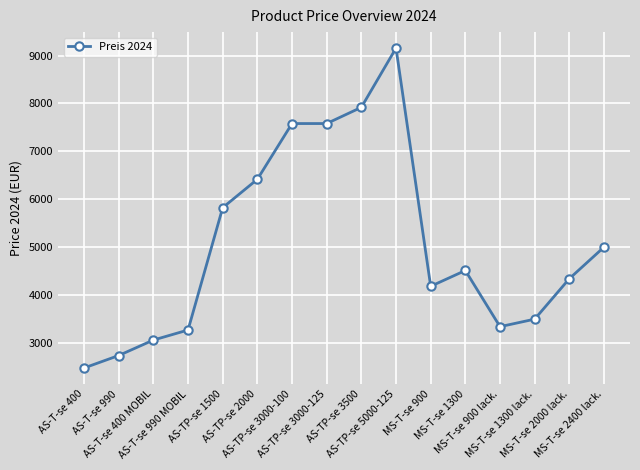

At which label does the data first exceed 4507?

AS-TP-se 1500